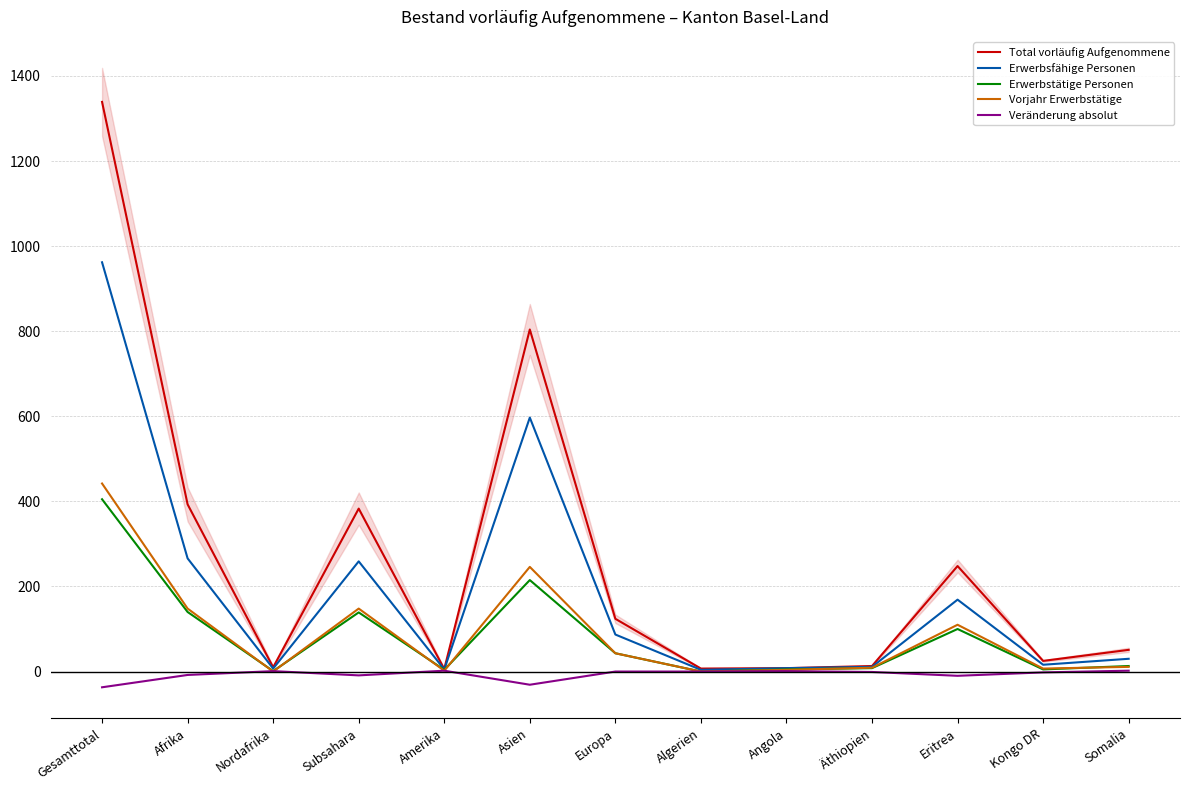

Which category has the lowest value in the Erwerbsfähige Personen series?

Algerien